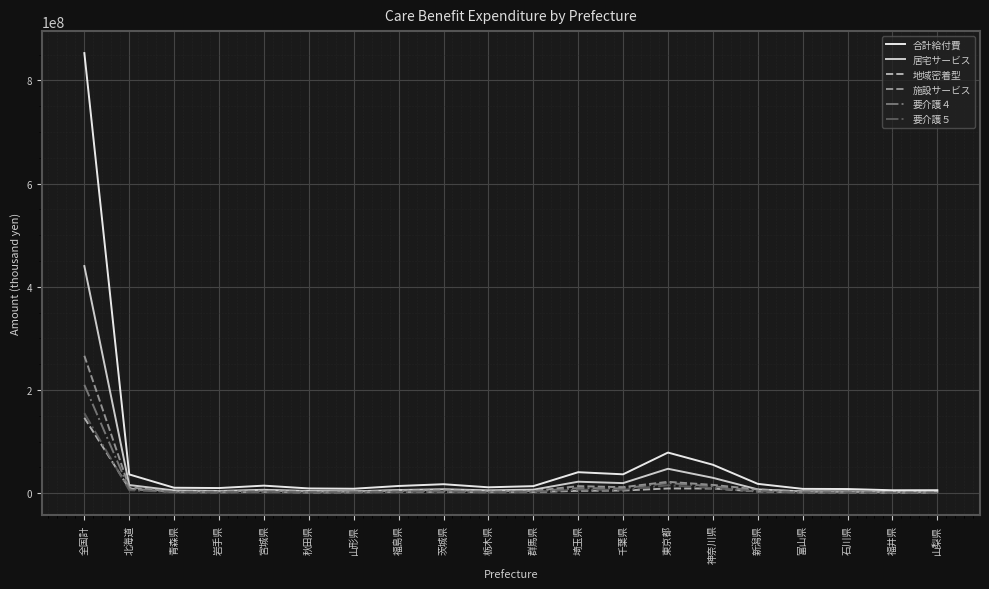

What is the difference between the highest and lowest values at 群馬県?

11432484.4